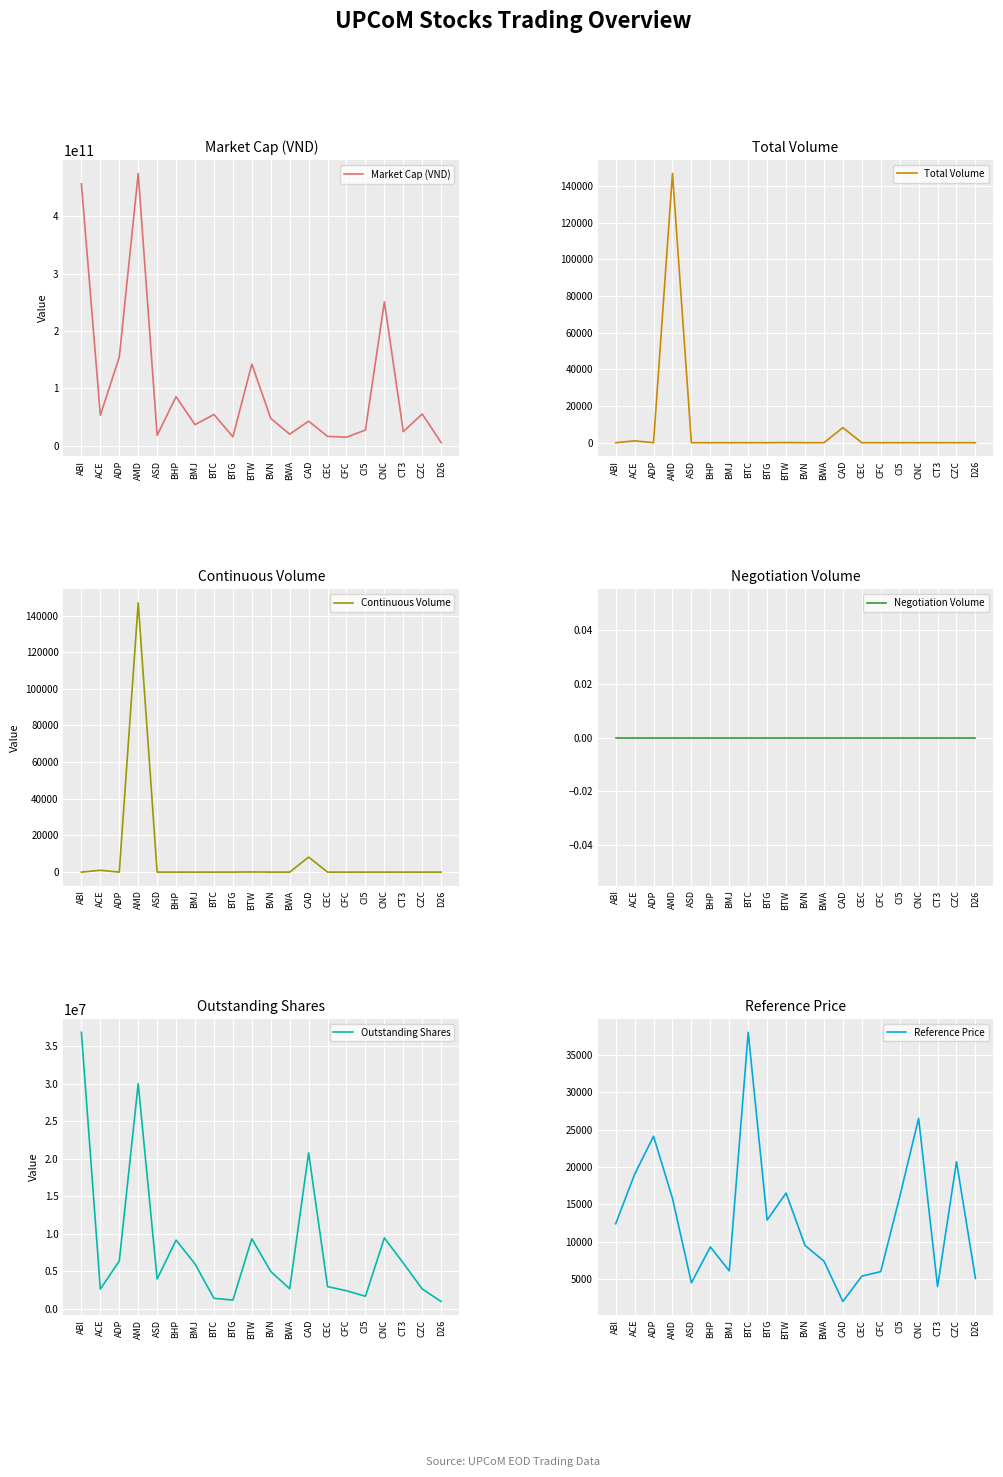

Which has a higher value, D26 or CFC?

CFC